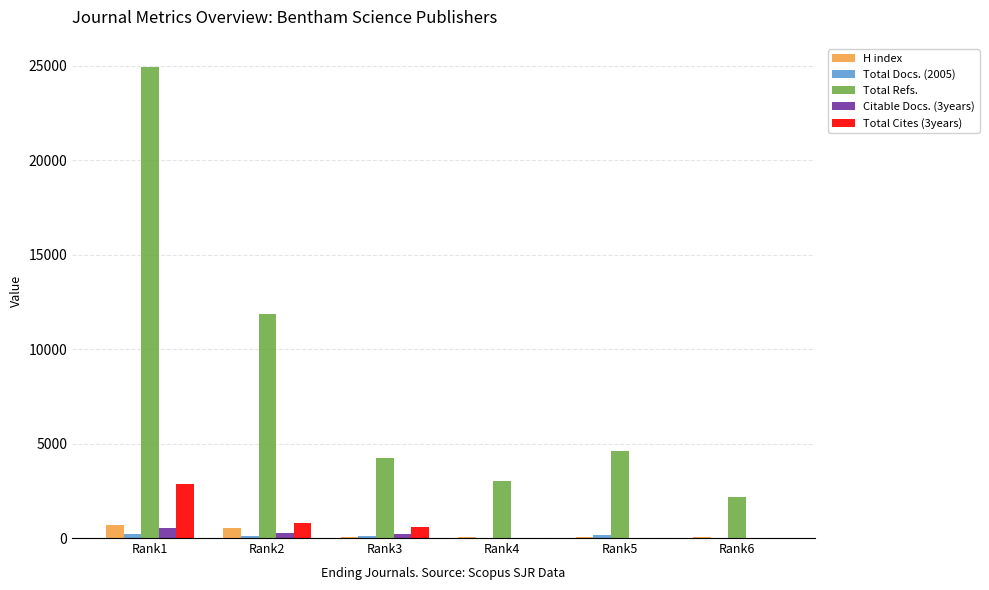

What is the sum of all Total Refs. values?

50823